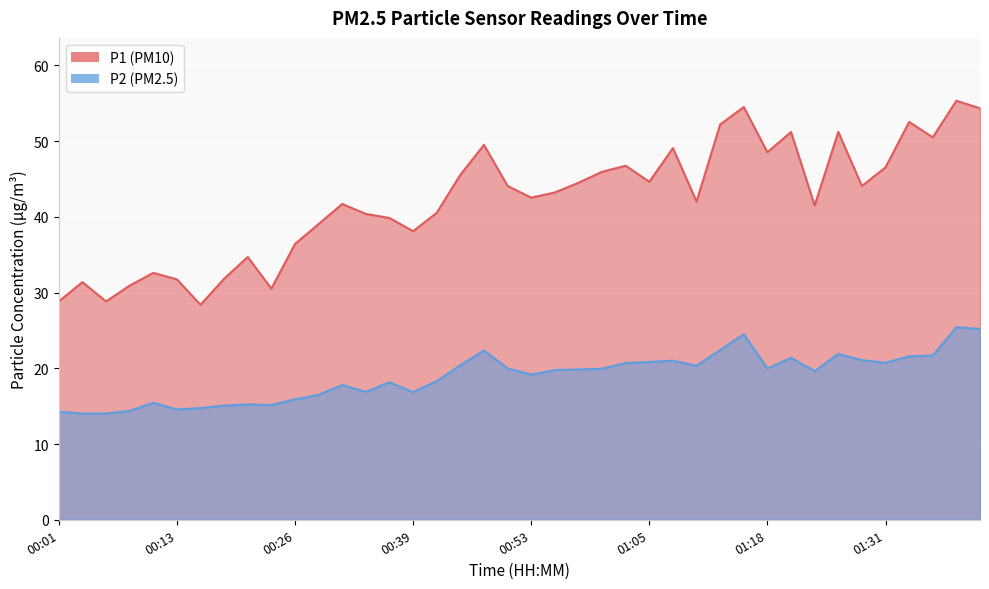

What position from the right is 01:36?

3